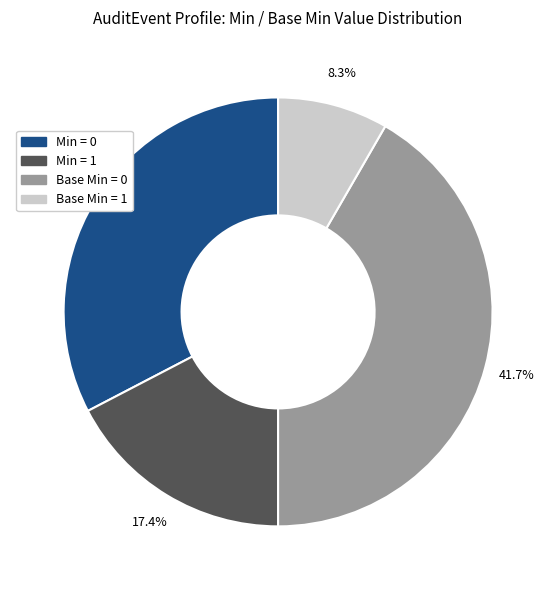

To the nearest percent, what is the difference between the largest and smallest slice percentages?

33%